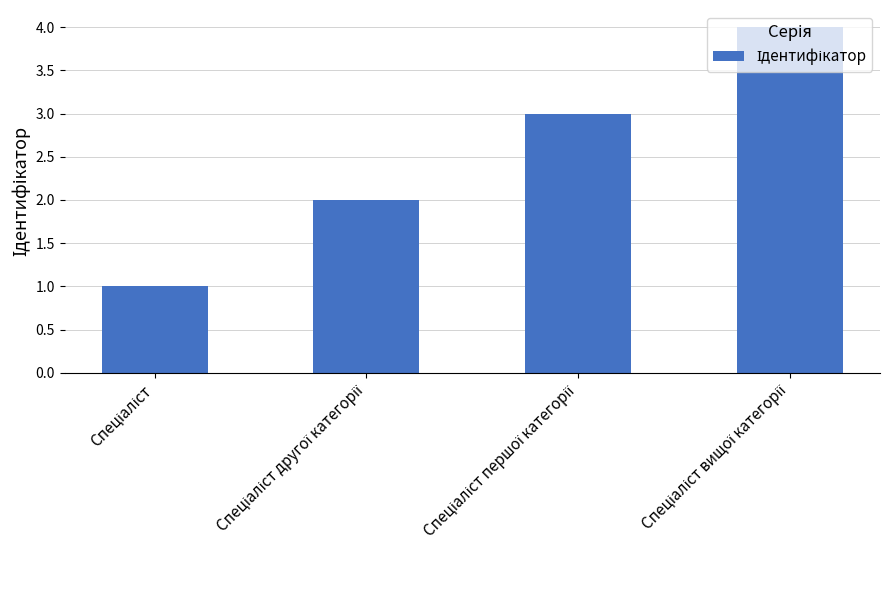

What is the difference between the maximum and minimum values?

3